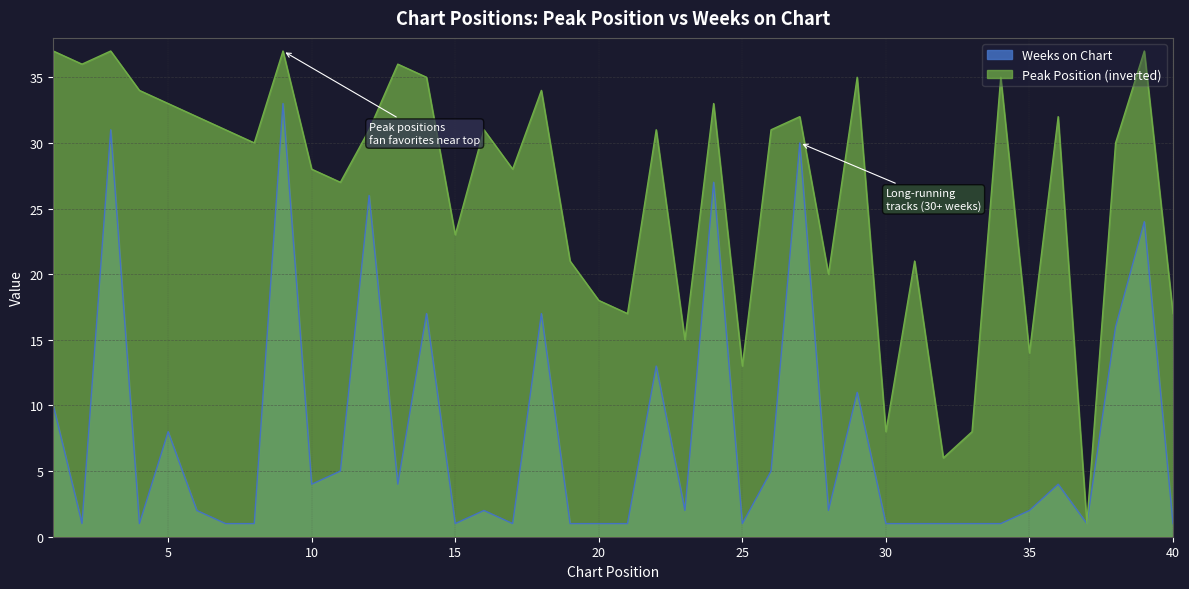

List the labels in order of Peak Position value, smallest first.

37, 32, 30, 33, 25, 35, 23, 21, 40, 20, 28, 19, 31, 15, 11, 10, 17, 8, 38, 7, 12, 16, 22, 26, 6, 27, 36, 5, 24, 4, 18, 14, 29, 34, 2, 13, 1, 3, 9, 39